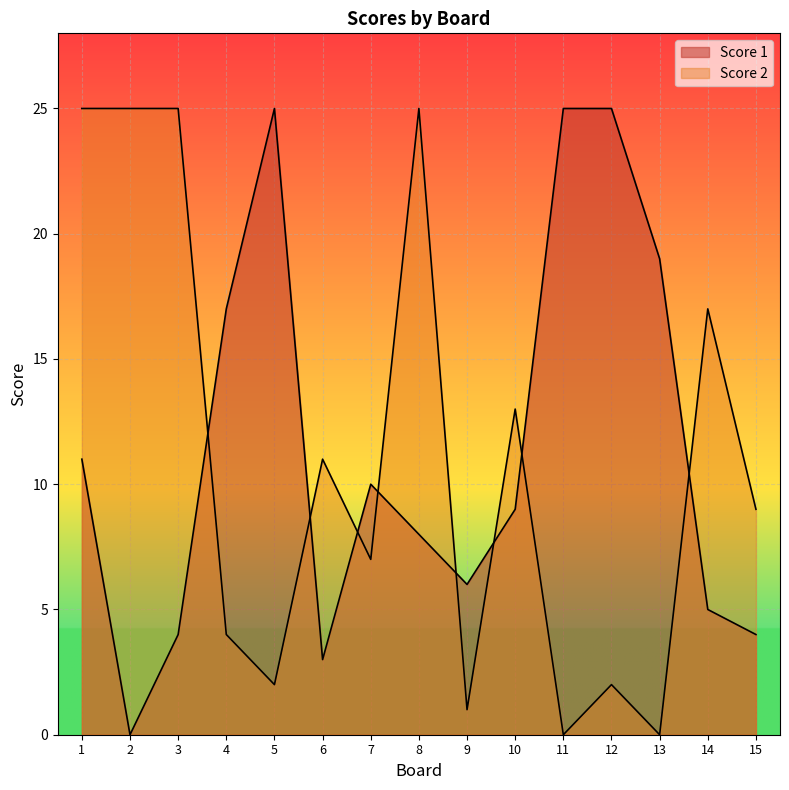

How many times do Score 1 and Score 2 cross each other?

8